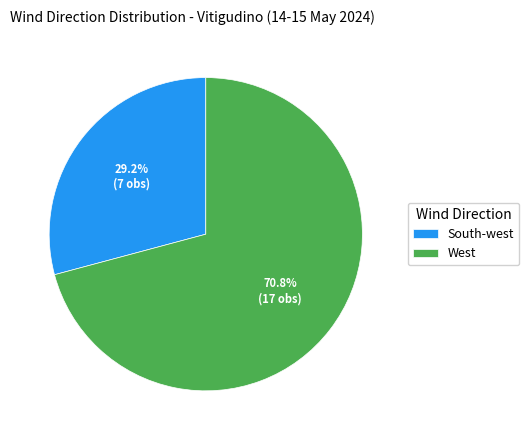

Between South-west and West, which is larger?

West